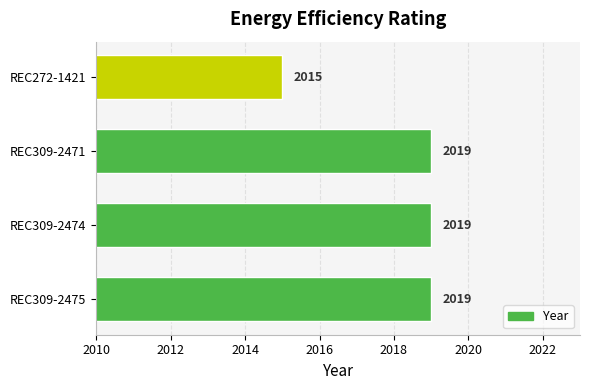

How many bars are there in total?

4